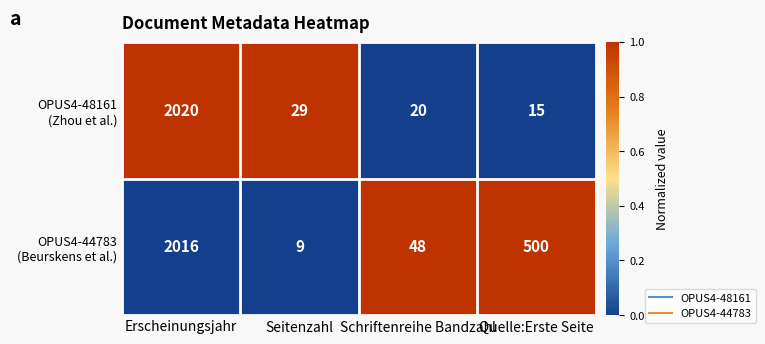

At which category is the sum across all series the highest?

Erscheinungsjahr